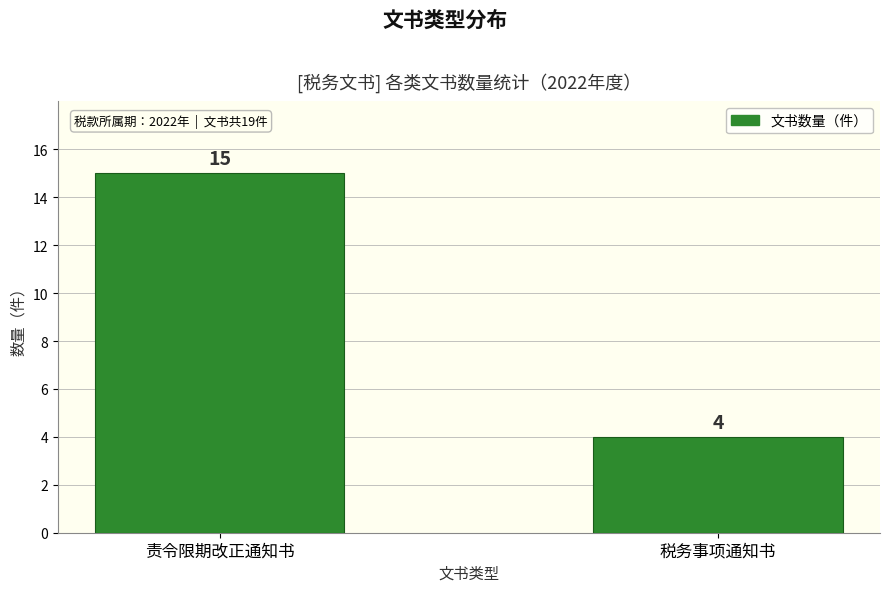

What is the label of the 2nd bar from the left?

税务事项通知书